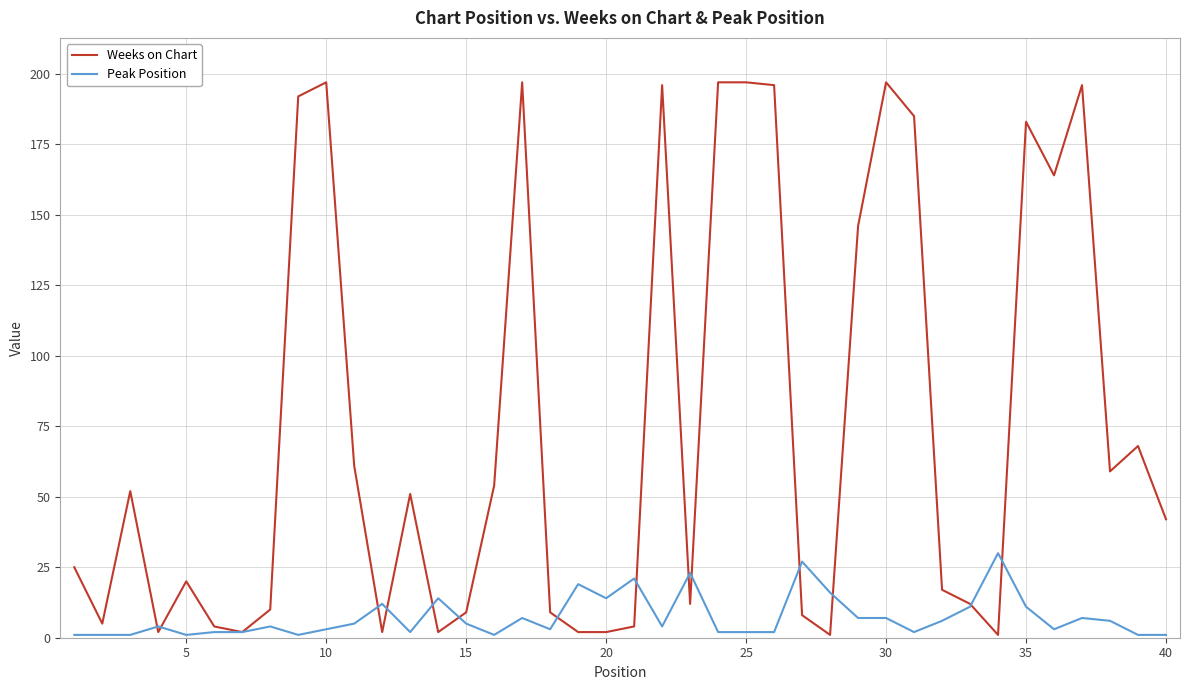

Which series has the largest range (max minus min)?

Weeks on Chart